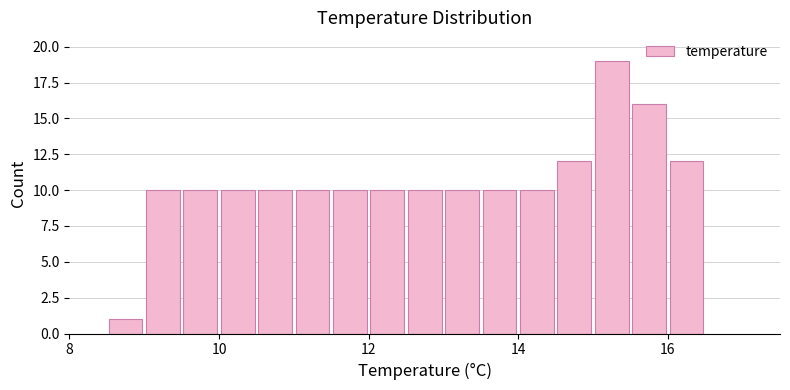

Read against the x-axis, roughly where is the centre of the tallest bar?

15.2